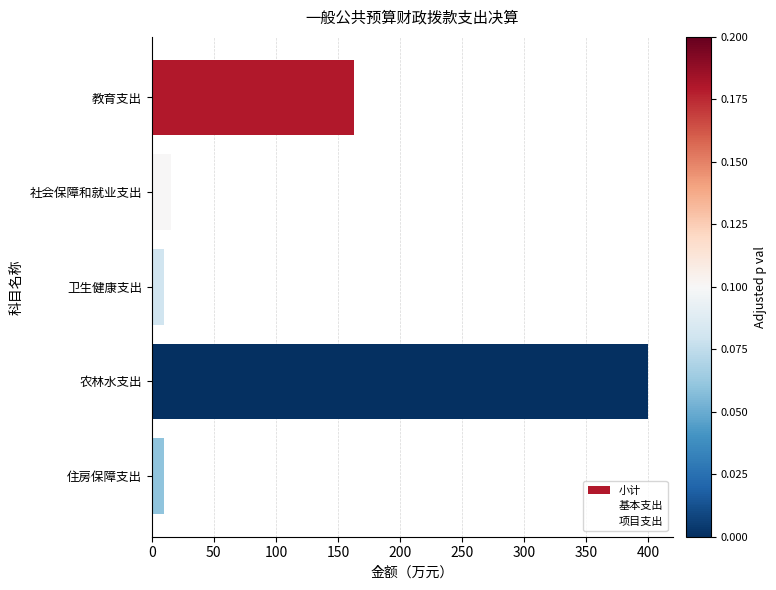

Are the bars horizontal?

Yes